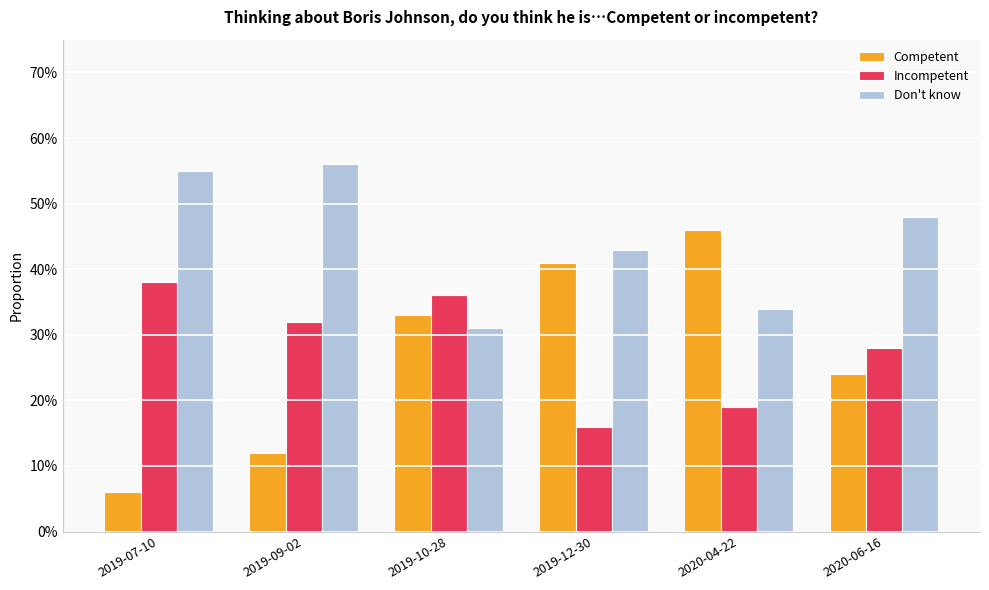

Does the chart contain any negative values?

No